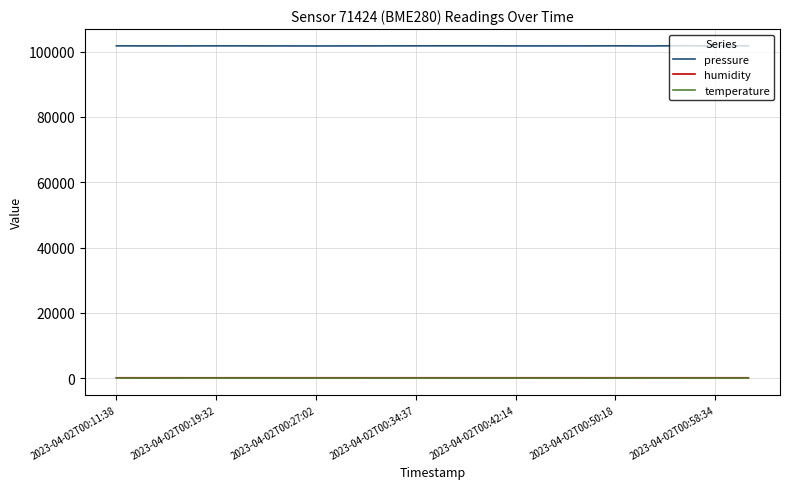

Which series has the largest range (max minus min)?

pressure